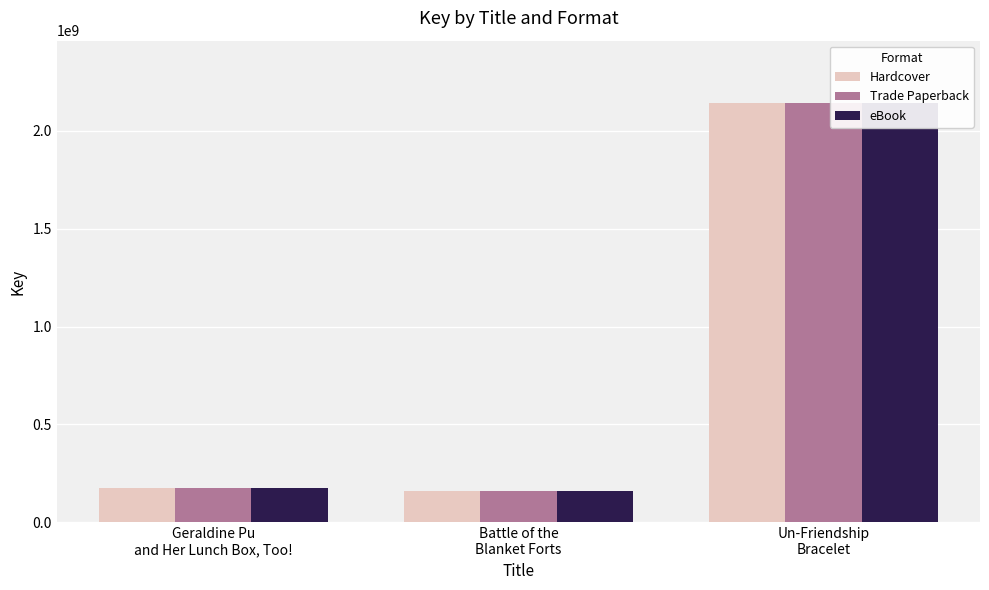

Does the chart contain any negative values?

No